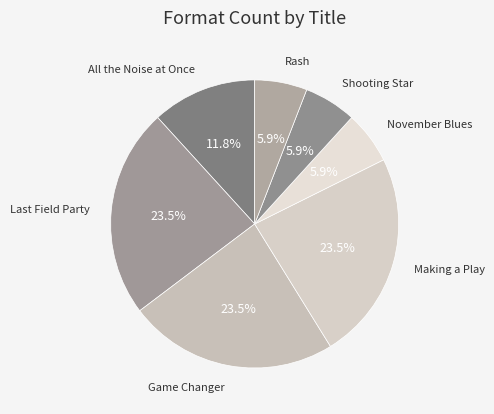

To the nearest percent, what is the average slice percentage?

14%